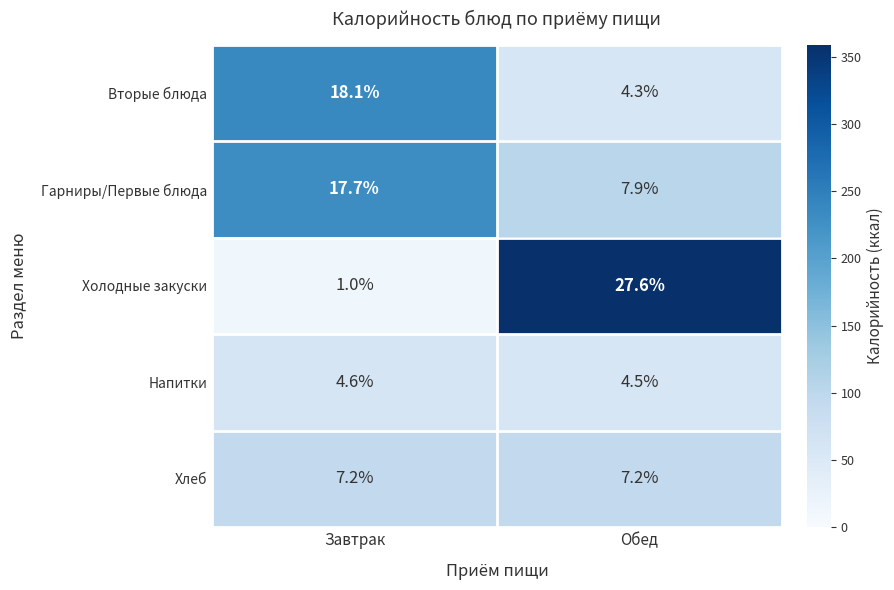

Rank the series at Завтрак from lowest to highest value.

Холодные закуски, Напитки, Хлеб, Гарниры/Первые блюда, Вторые блюда